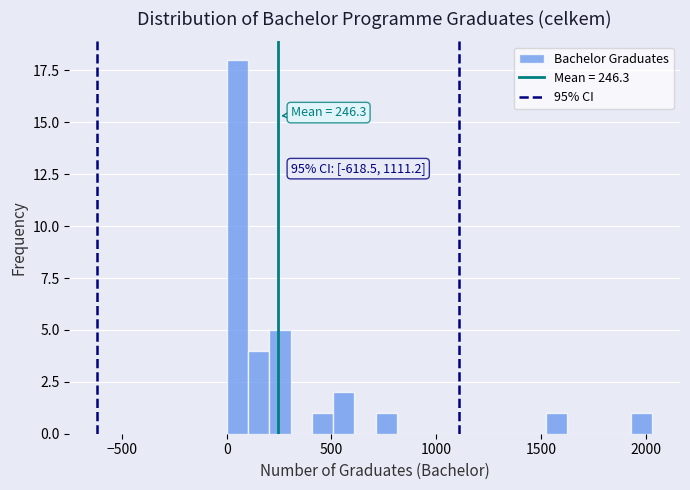

Around what value on the x-axis is the tallest bar? Give the approximate position of its centre, as read against the axis.

50